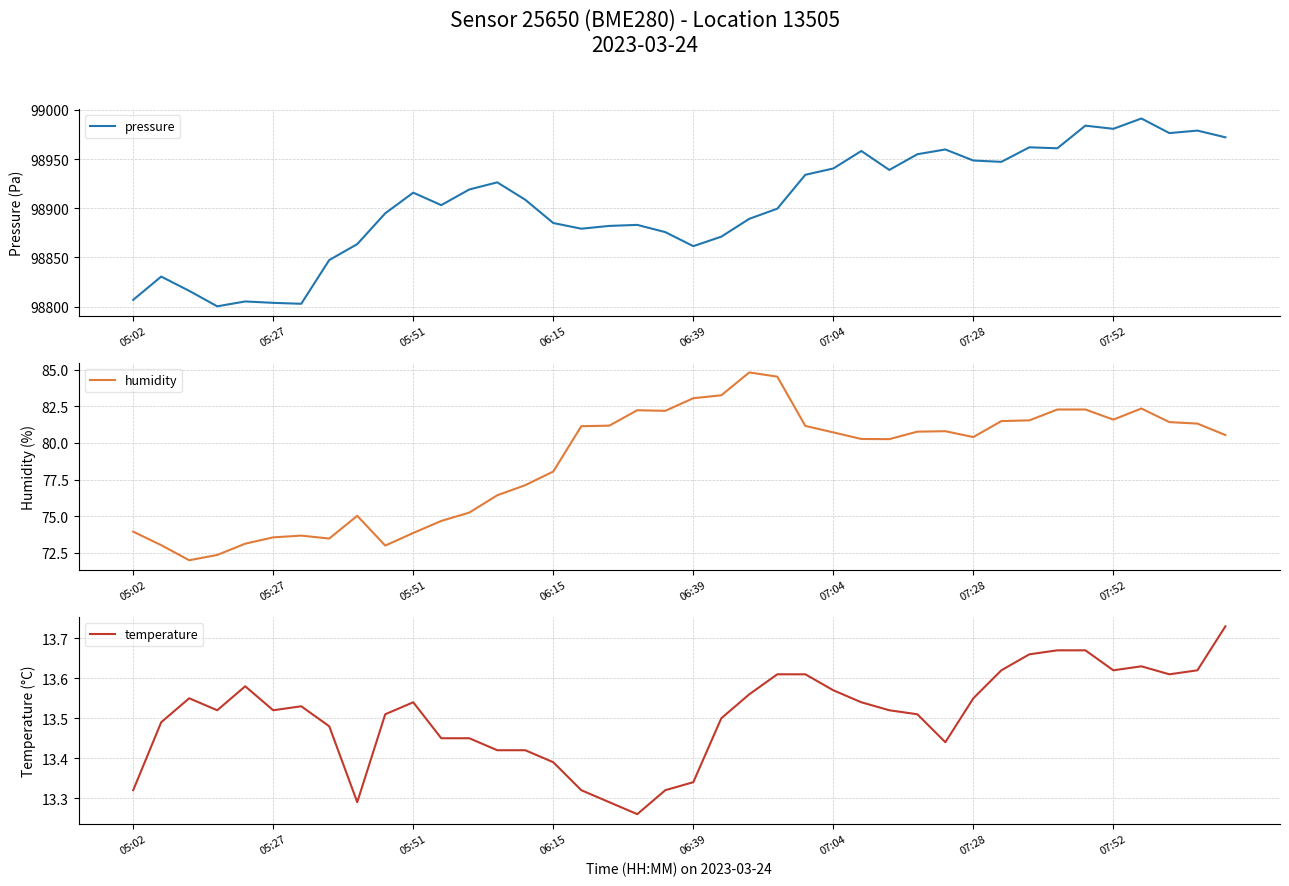

What is the maximum value for pressure?

98991.3